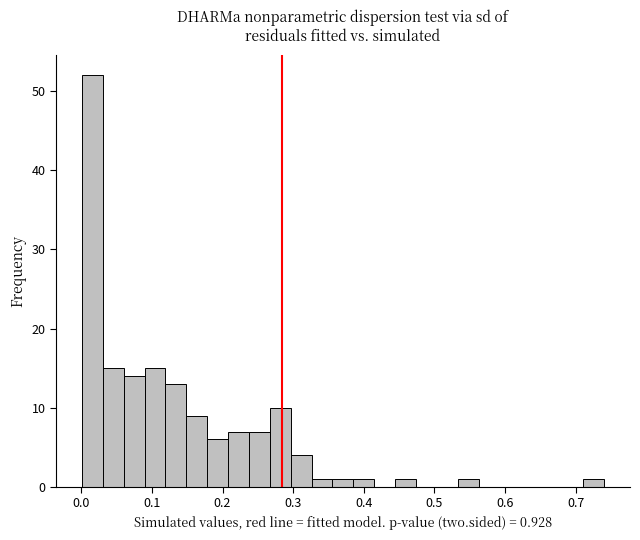

Read against the x-axis, roughly where is the centre of the tallest bar?

0.02